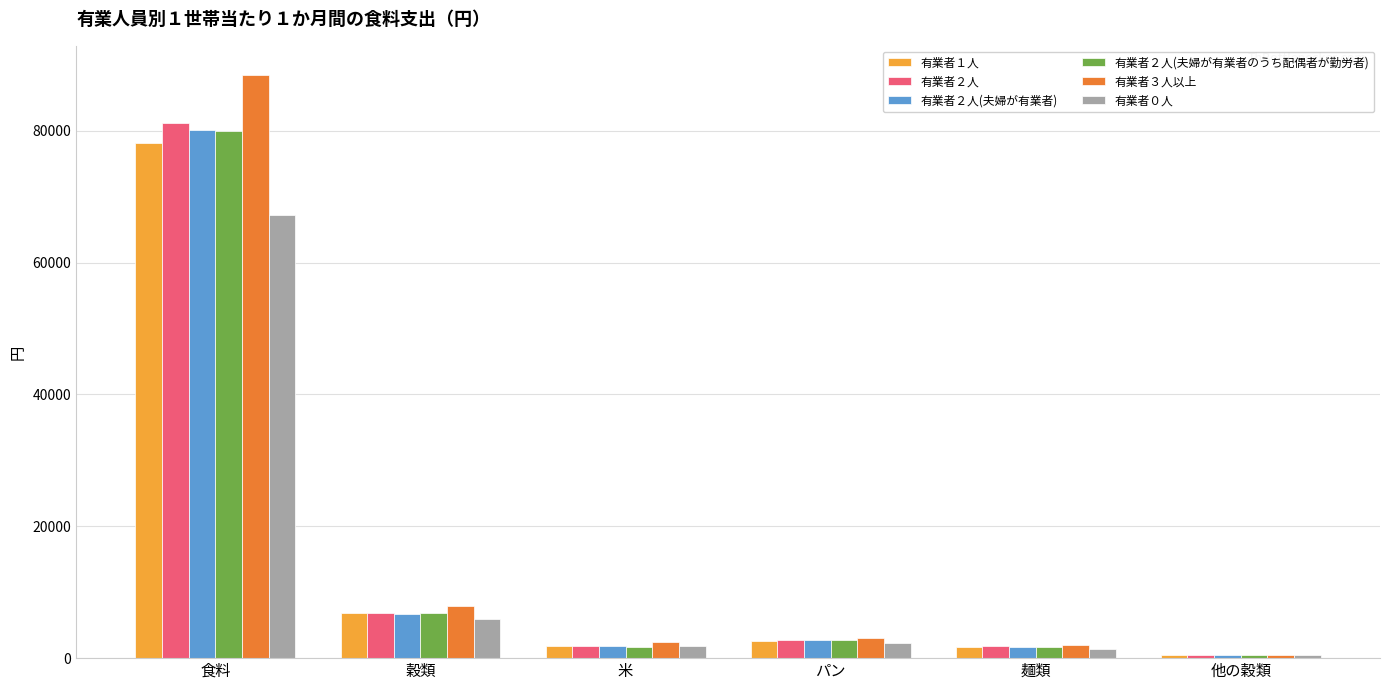

Is the value of 有業者２人(夫婦が有業者のうち配偶者が勤労者) at パン greater than the value of 有業者０人 at 穀類?

No